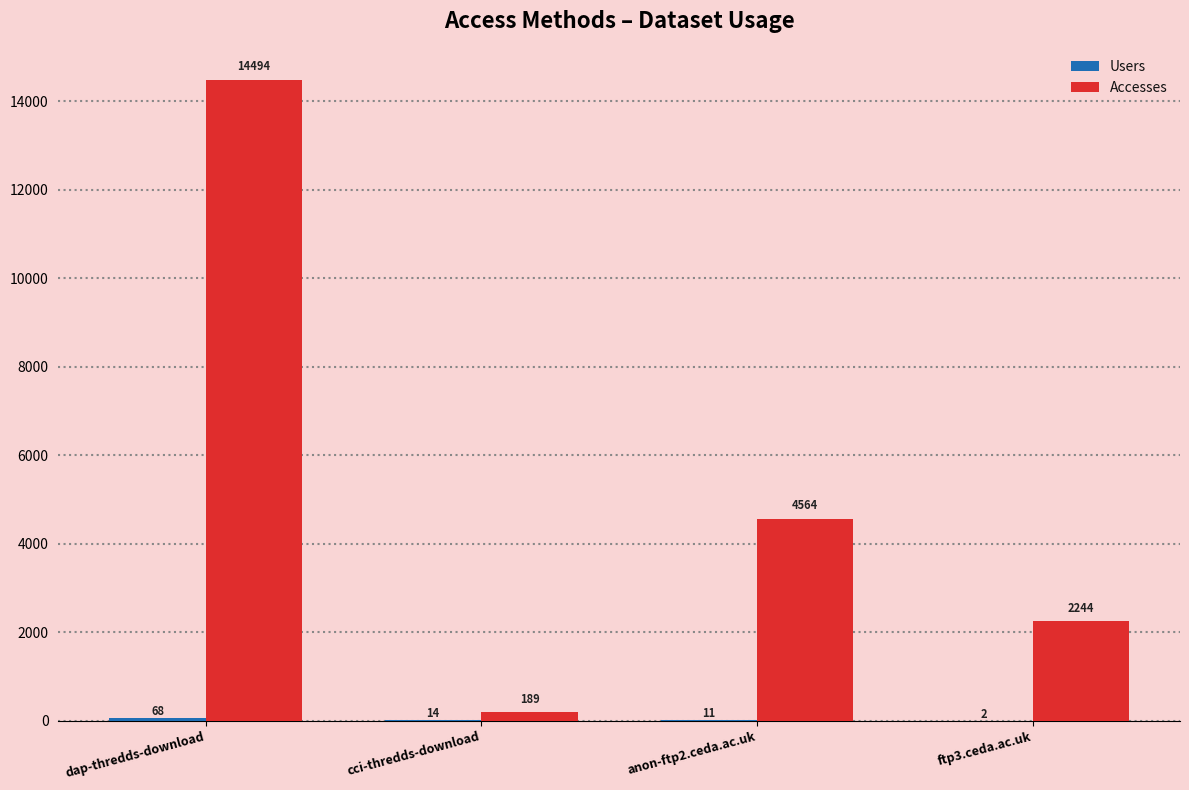

Read the Accesses value at anon-ftp2.ceda.ac.uk.

4564